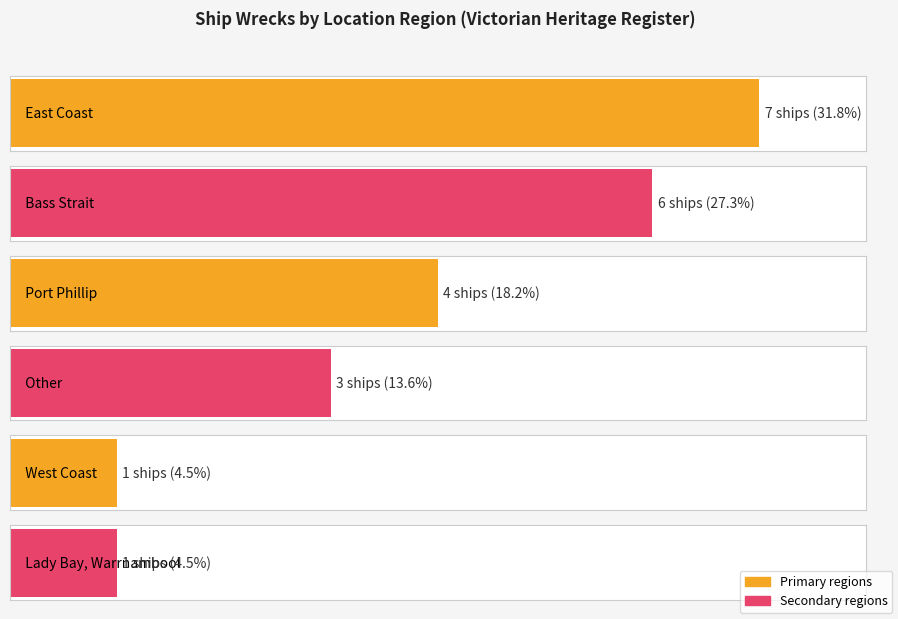

Count the number of categories in the chart.

6